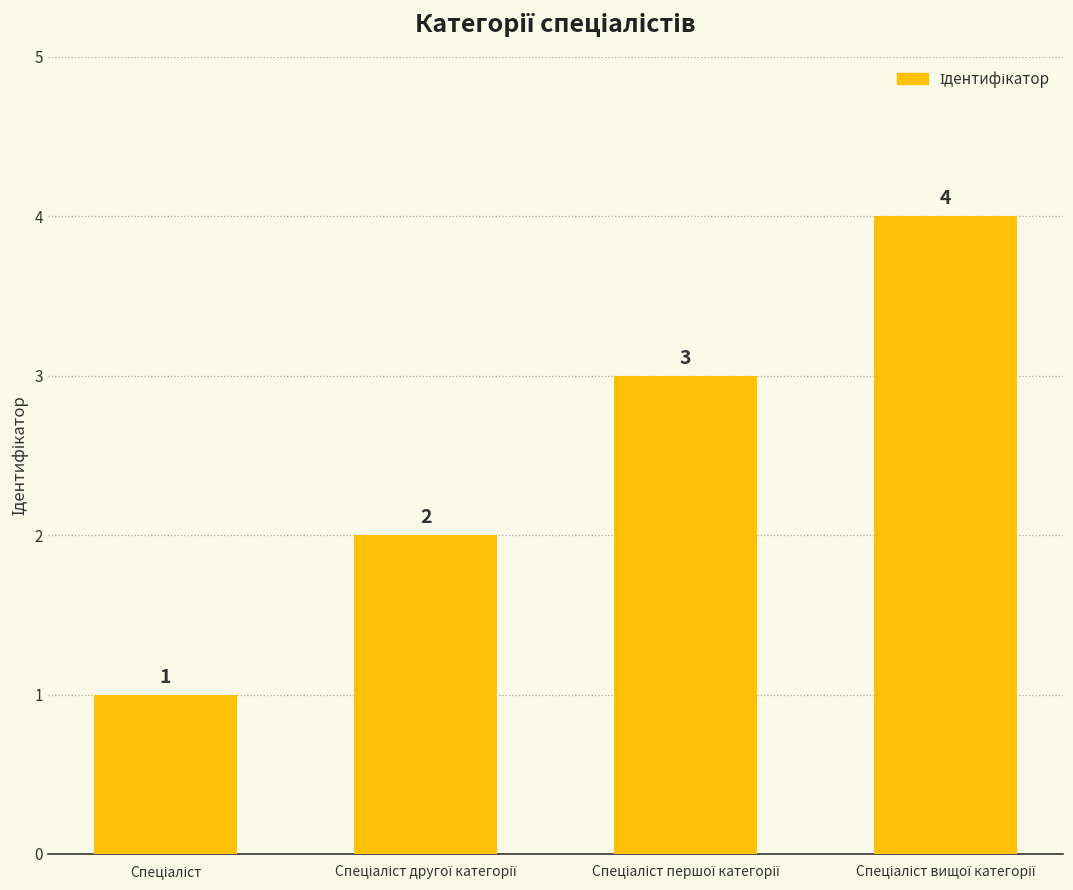

What is the value of the 4th bar from the left?

4